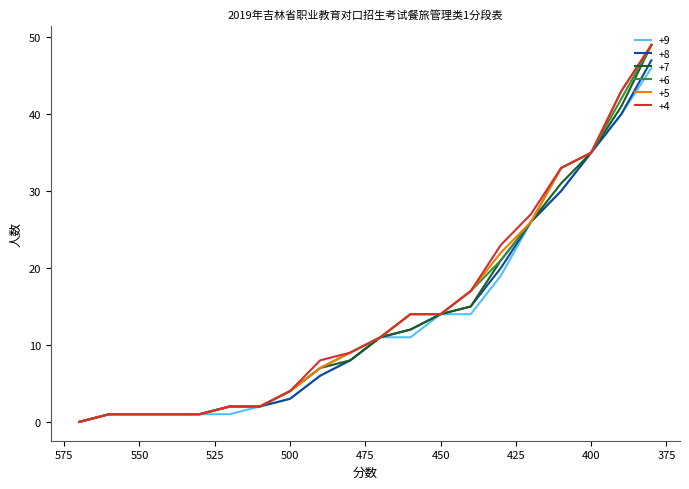

What are all the series names shown in the legend?

+9, +8, +7, +6, +5, +4